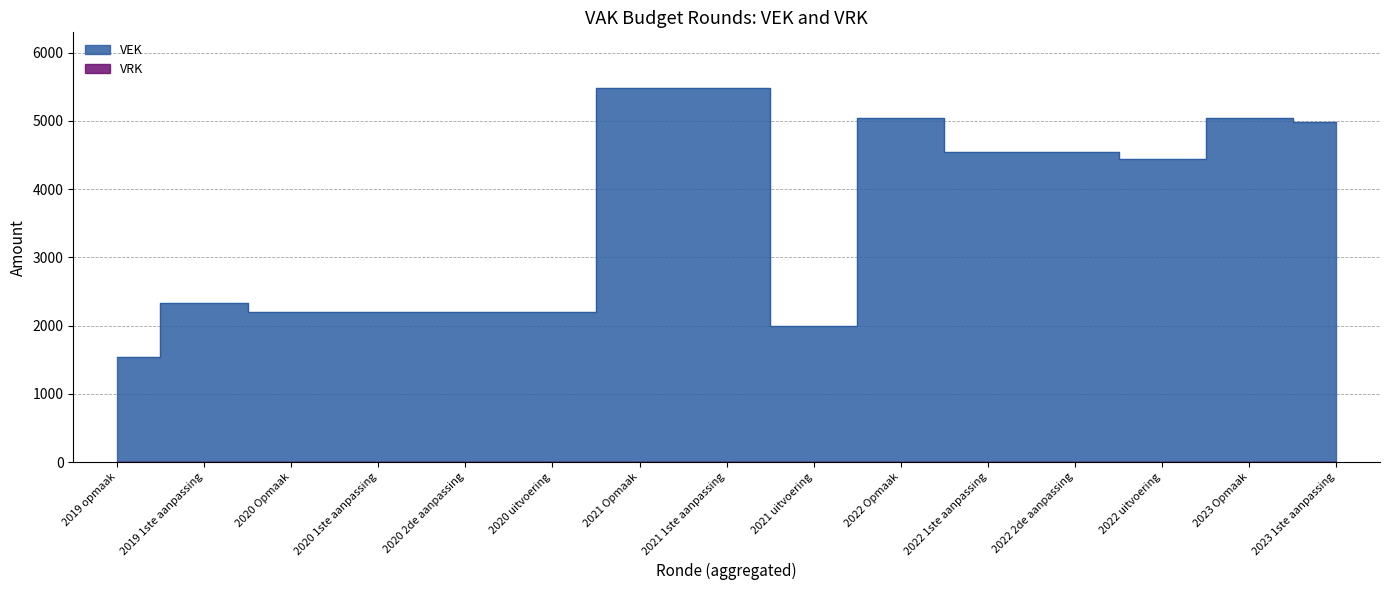

What is the sum of the values at 2022 1ste aanpassing and 2022 Opmaak?

9594